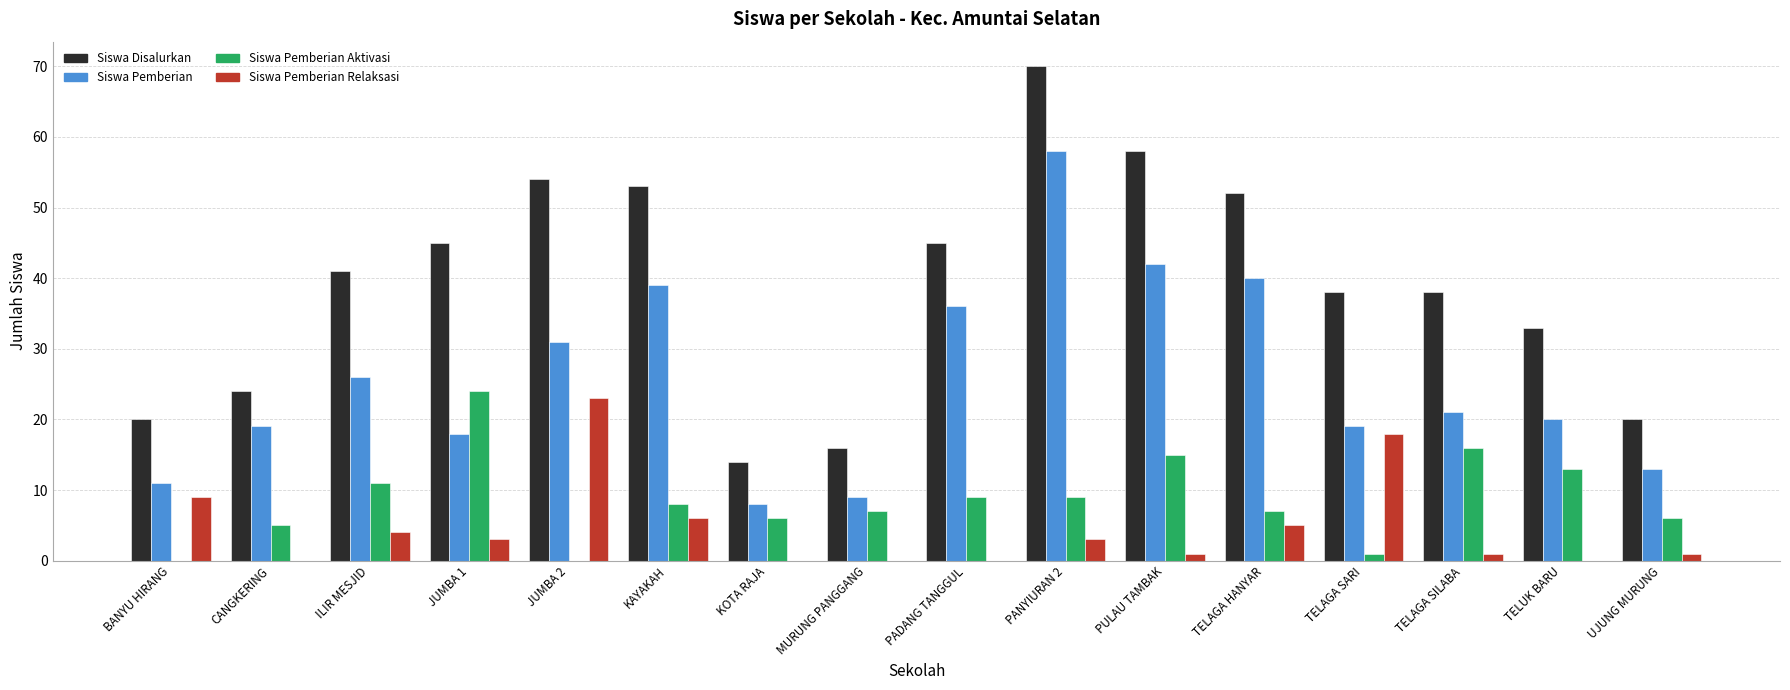

Where is Siswa Pemberian nearest to the value 33?

JUMBA 2